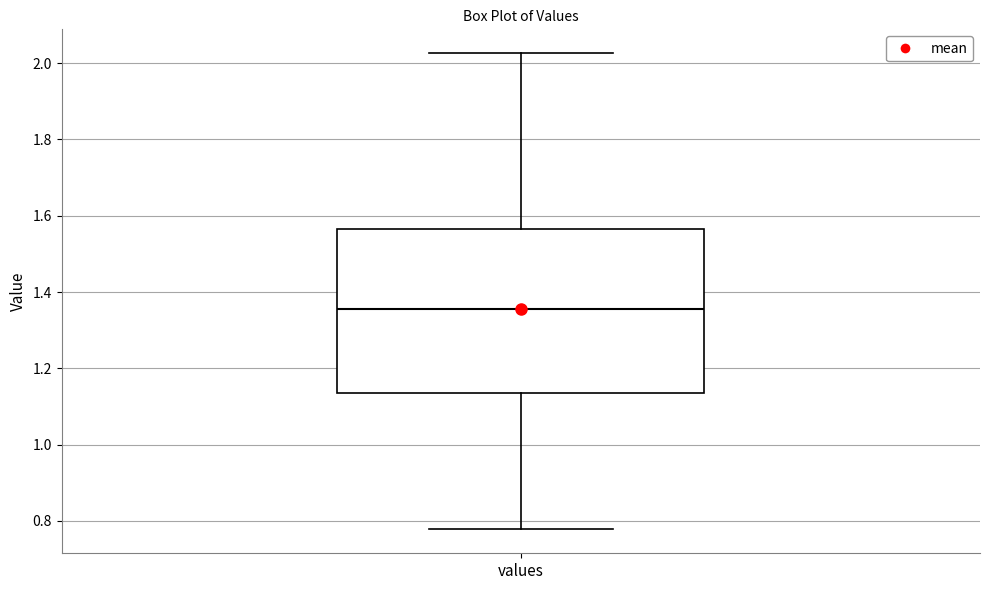

Transcribe this box plot: give where the median line is, the range the box spans, and where the two whiskers end, as read against the y-axis. The values are not printed on the chart, so give them approximately, as read against the axis.

median 1.36, box 1.14 to 1.56, whiskers 0.78 to 2.02